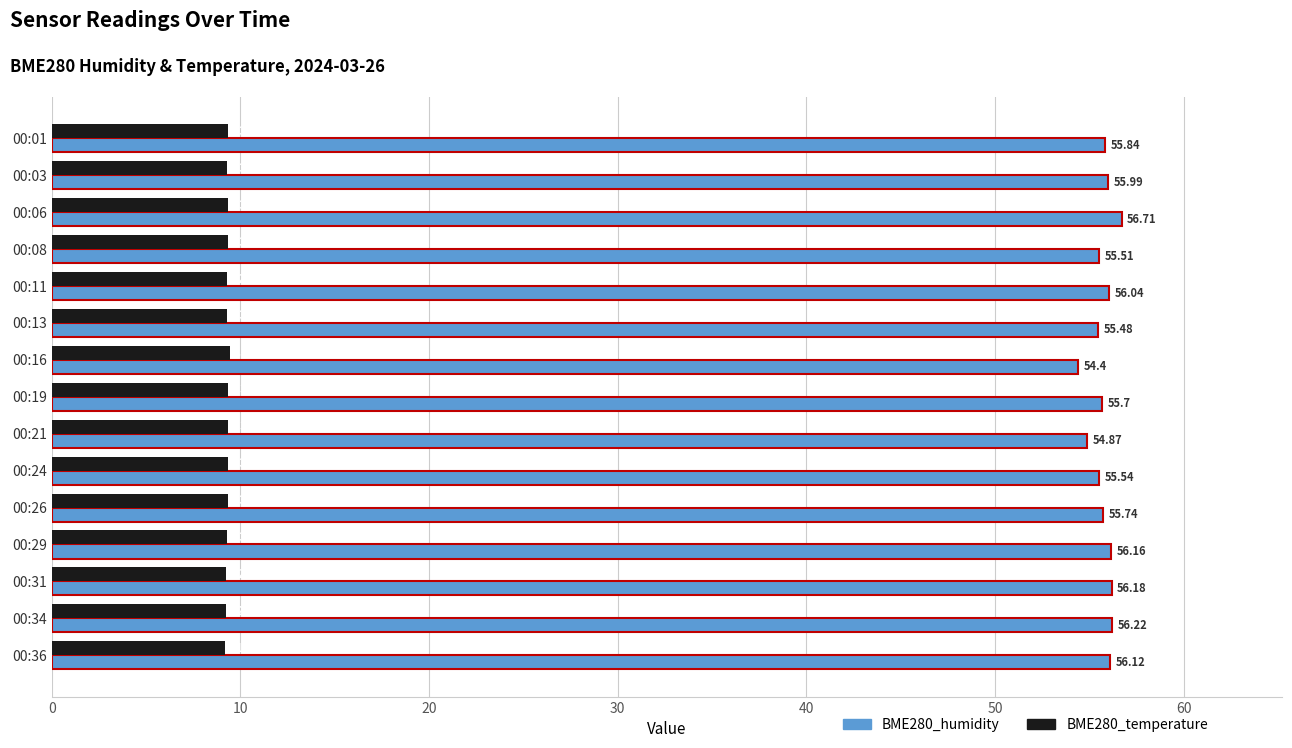

At which label is BME280_humidity closest to 55?

00:21